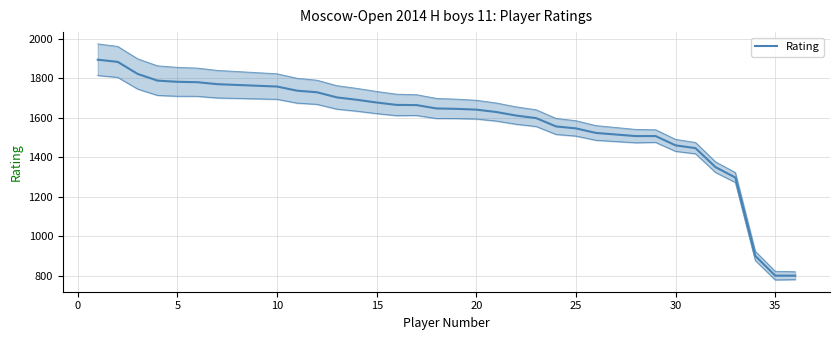

Approximately how many times larger is the value at 15 compared to 0?

0.9